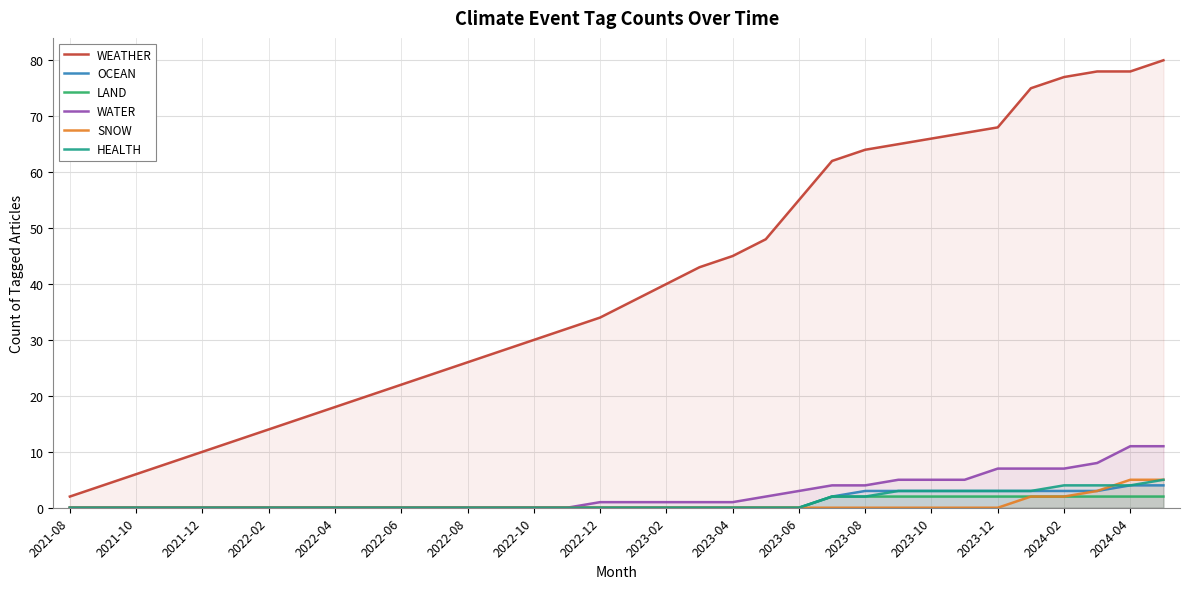

True or false: LAND and WEATHER cross at least once.

False